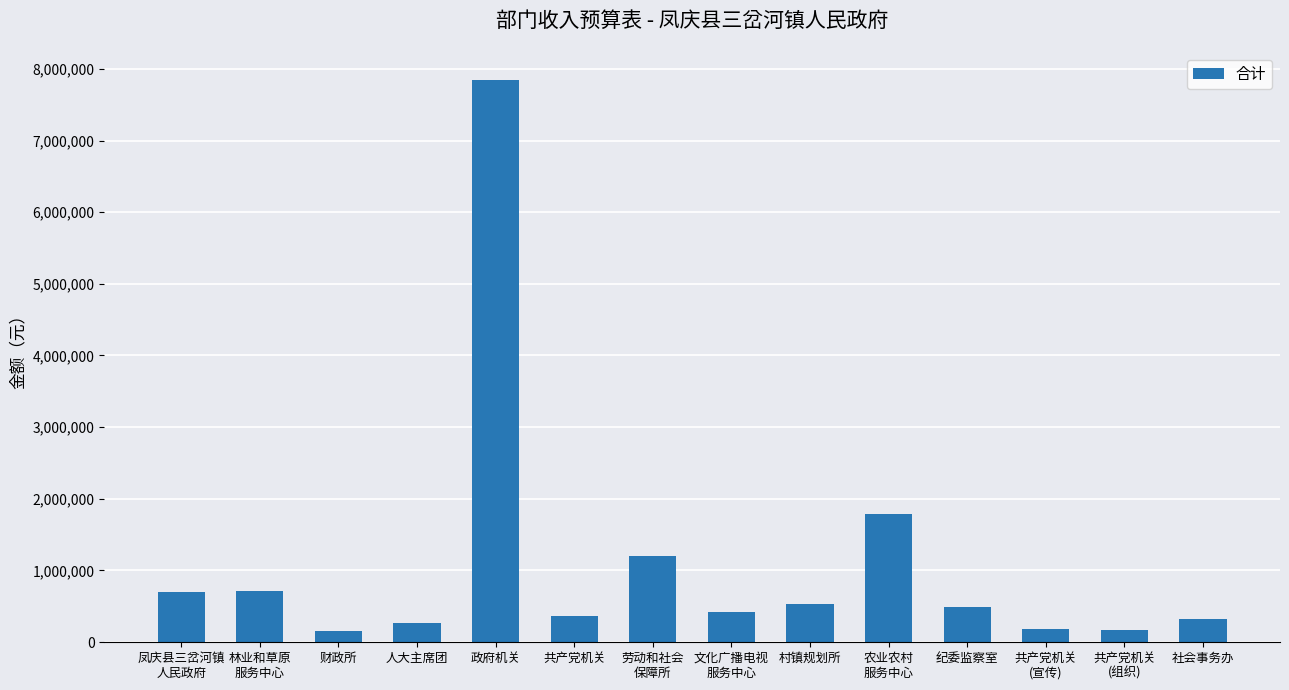

What is the sum of all values?

15127600.9